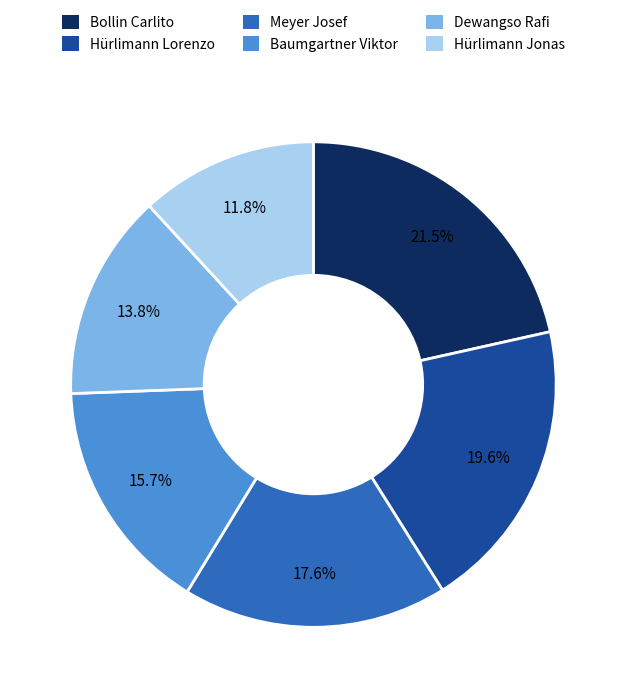

Is there a majority slice in this chart?

No